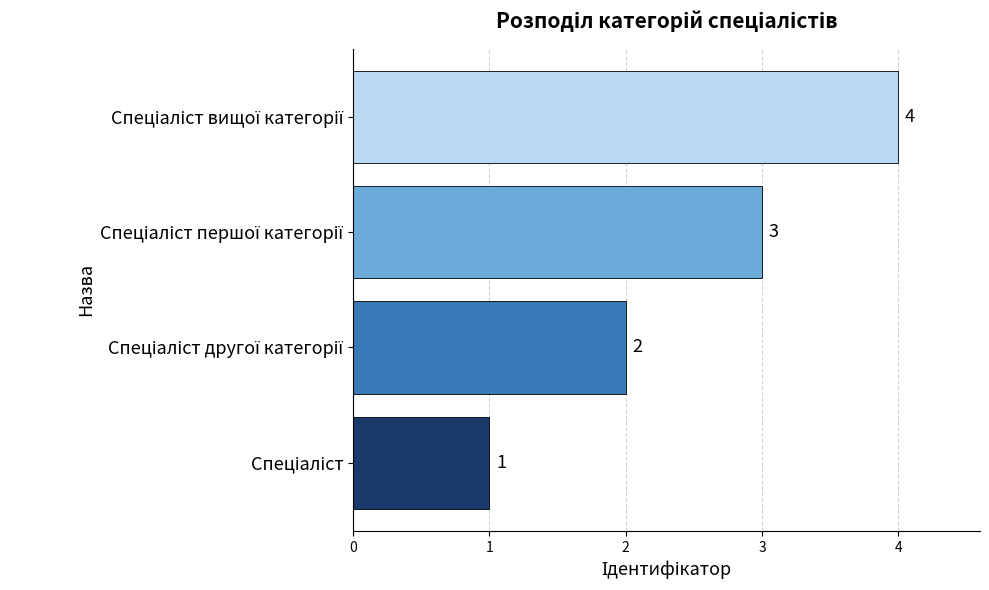

What is the difference between the second highest and second lowest values?

1